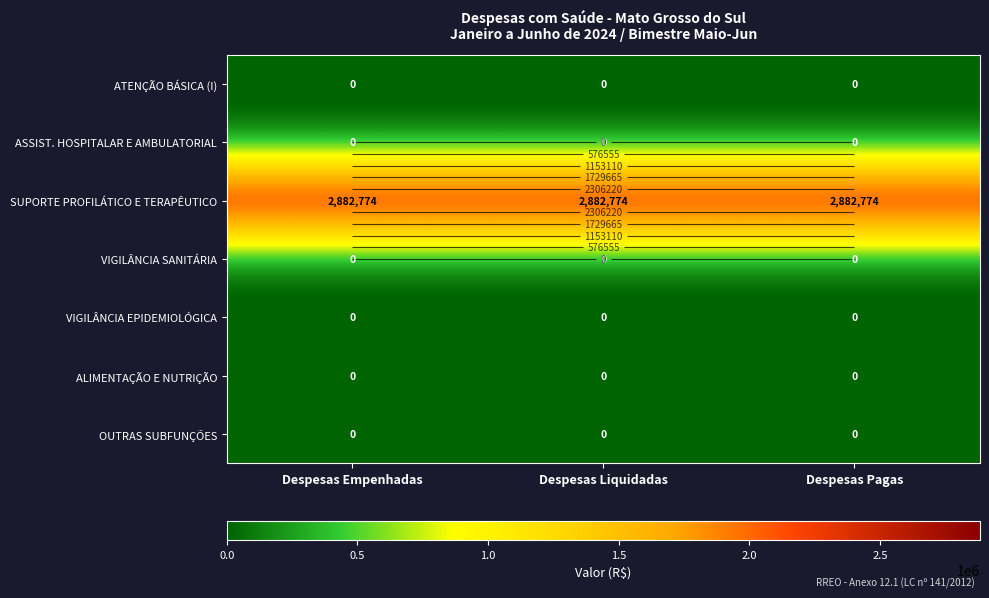

How many categories are shown in the chart?

3